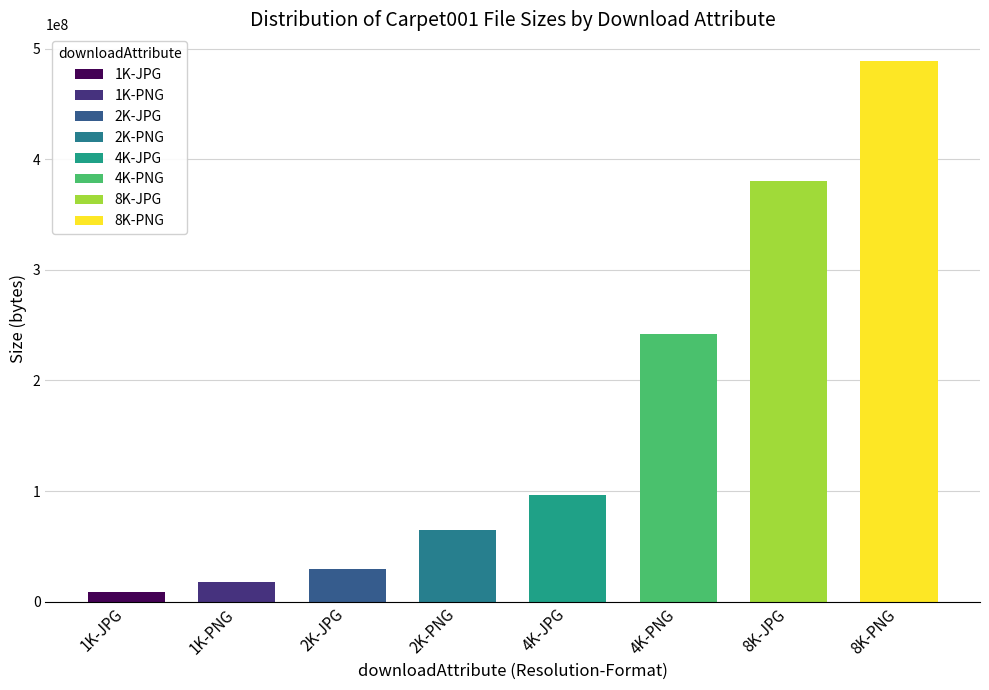

What is the change in value from 1K-PNG to 4K-JPG?

+78674413